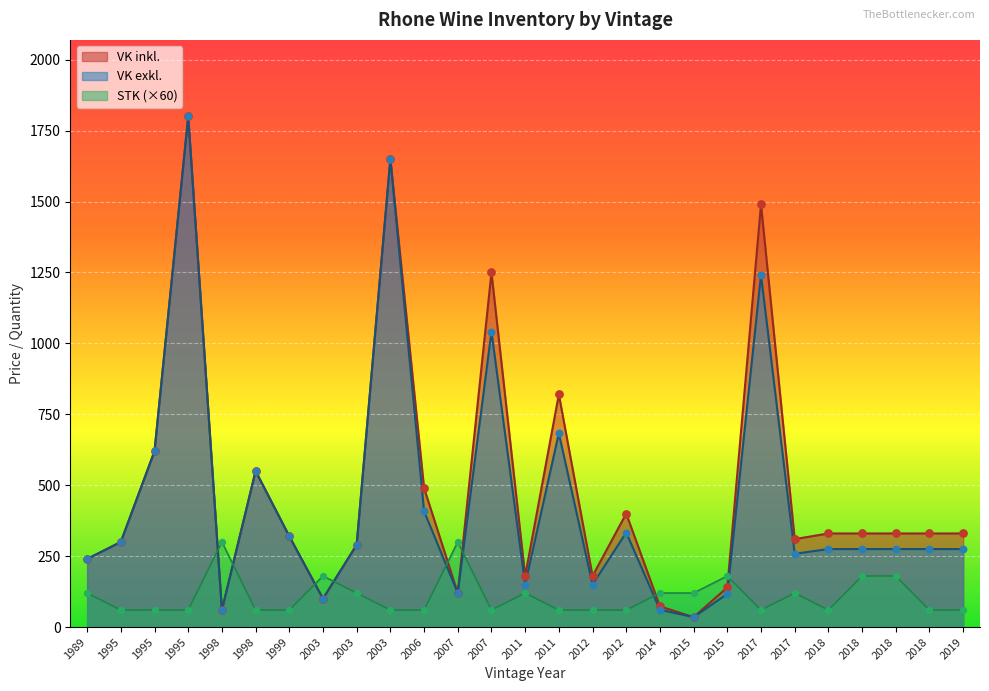

At which category is the sum across all series the highest?

1995